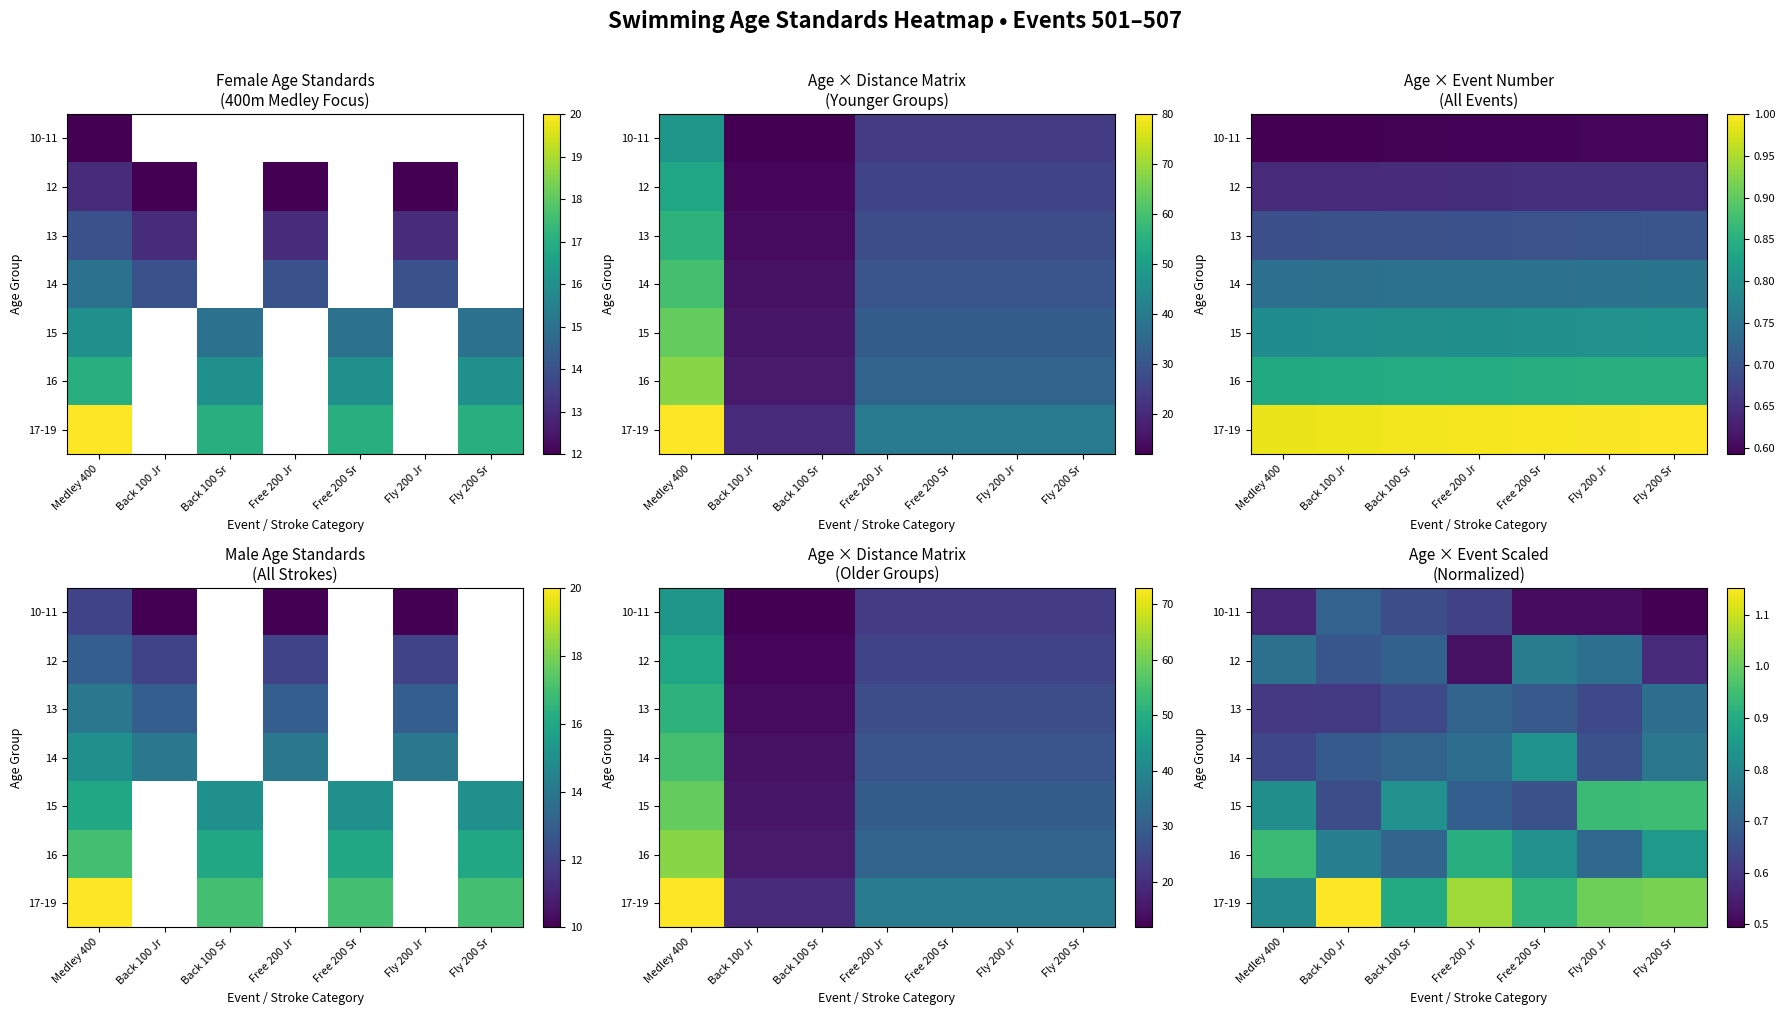

Is it true that 17-19 equals 1.4 at Free 200 Jr?

False